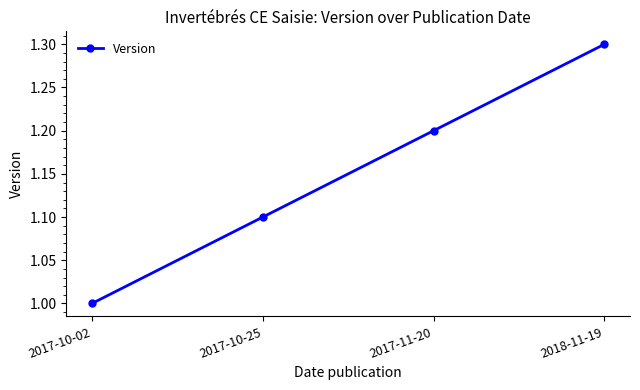

What is the label of the 4th point from the right?

2017-10-02